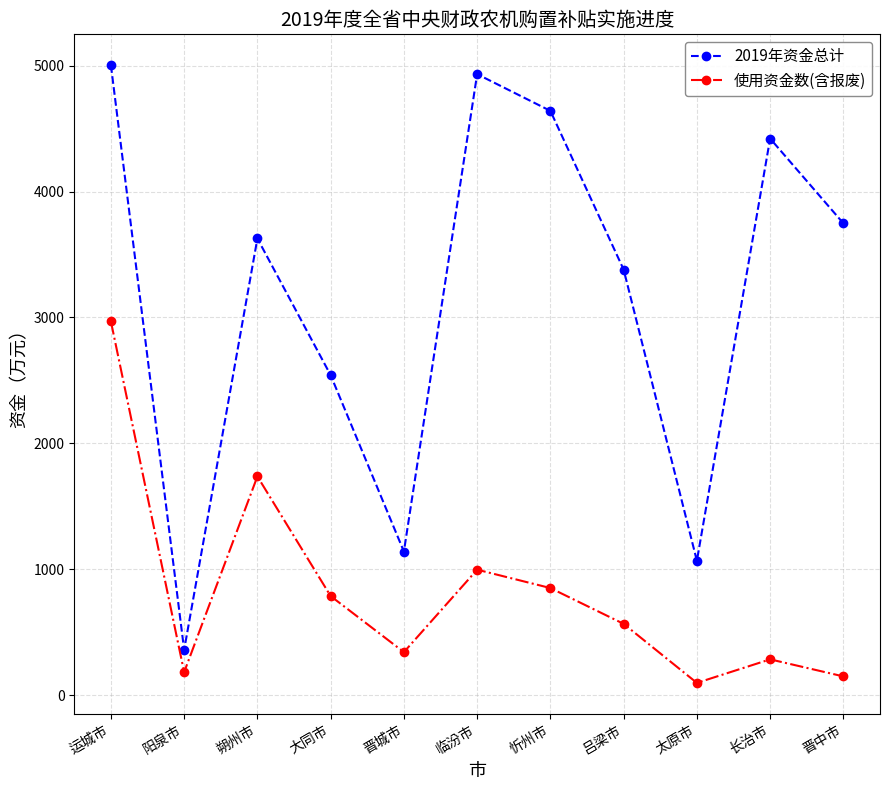

How many values in the 2019年资金总计 series exceed 3626?

6